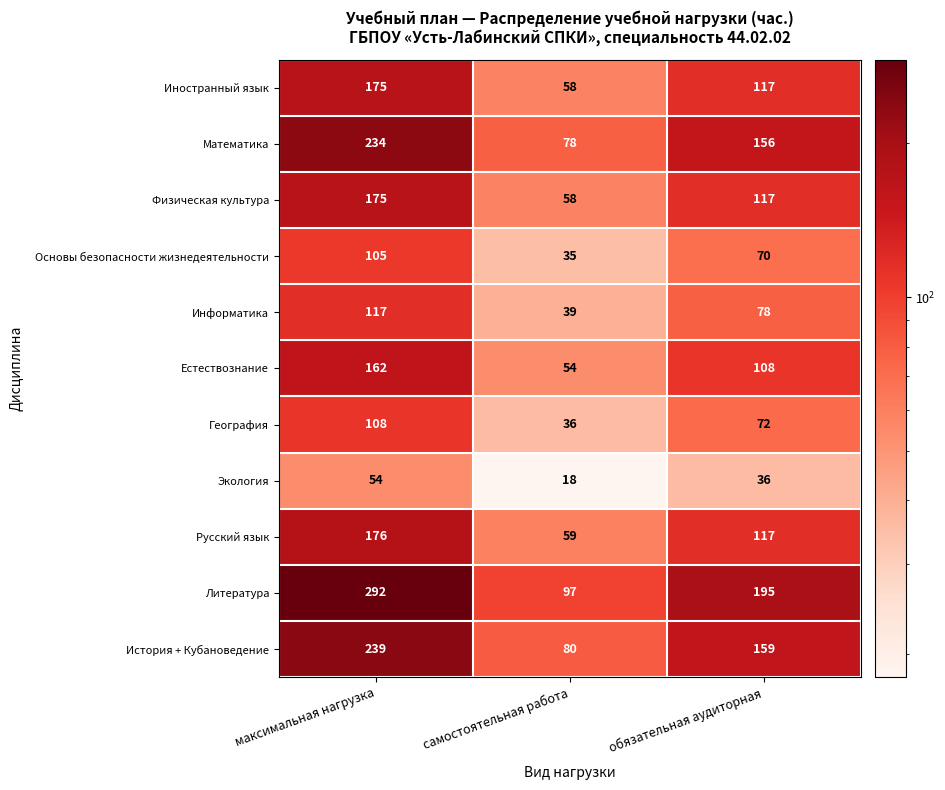

Count the Математика values in the range 78 to 234.

3